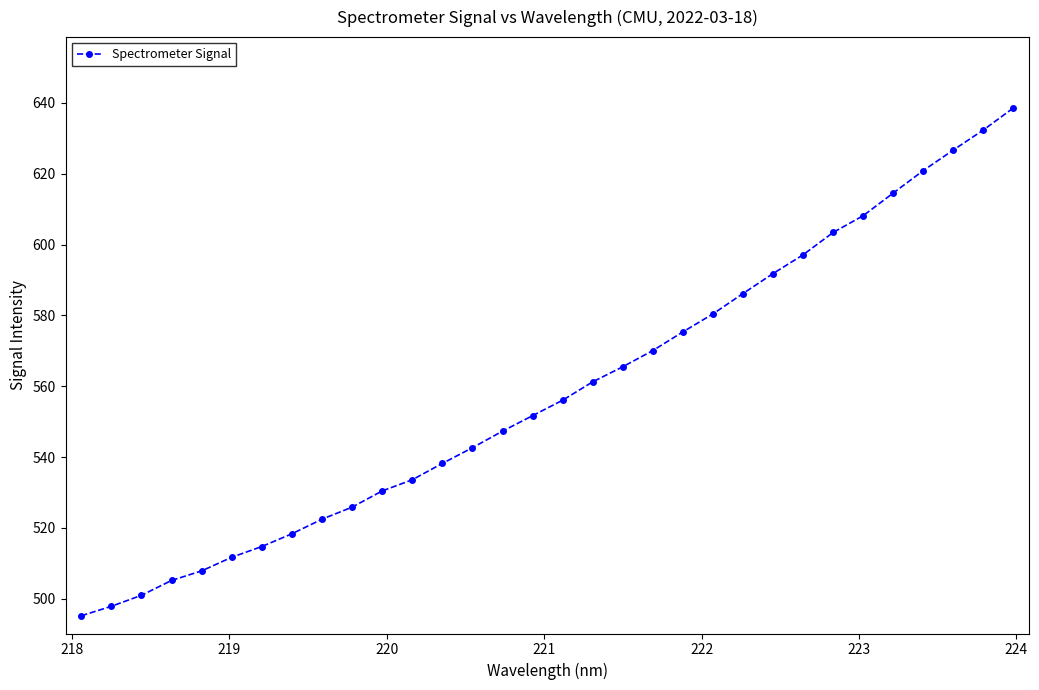

What is the difference between the maximum and minimum values?

143.4